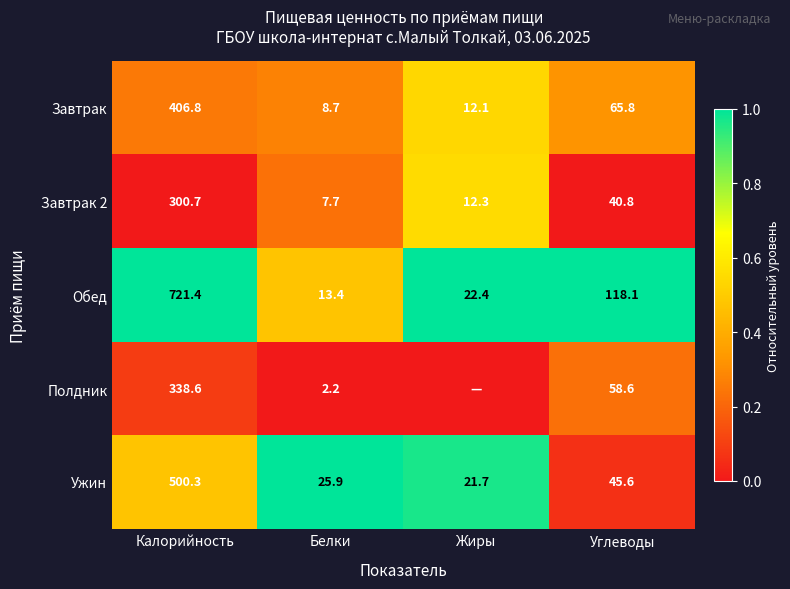

What is the total value across all series at Белки?

57.9